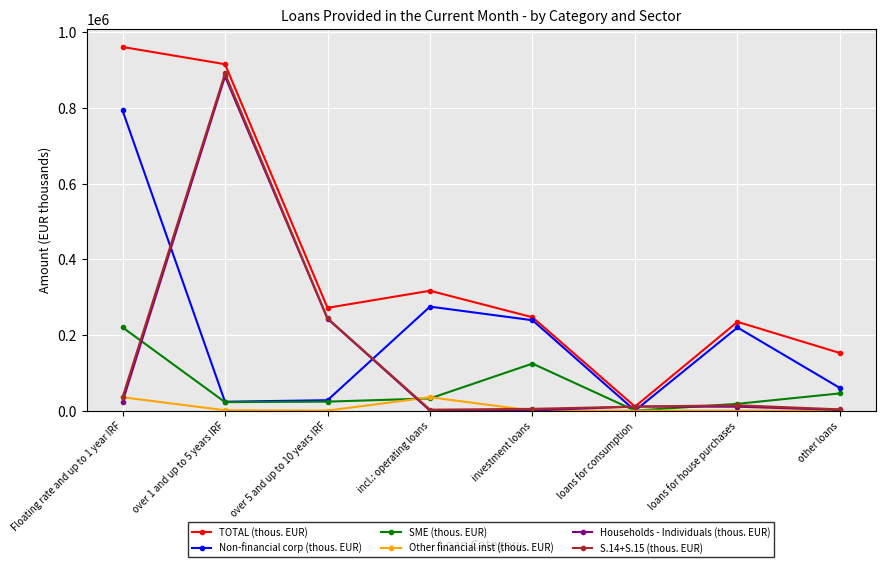

Where does the Other financial inst (thous. EUR) series first go above 59?

Floating rate and up to 1 year IRF